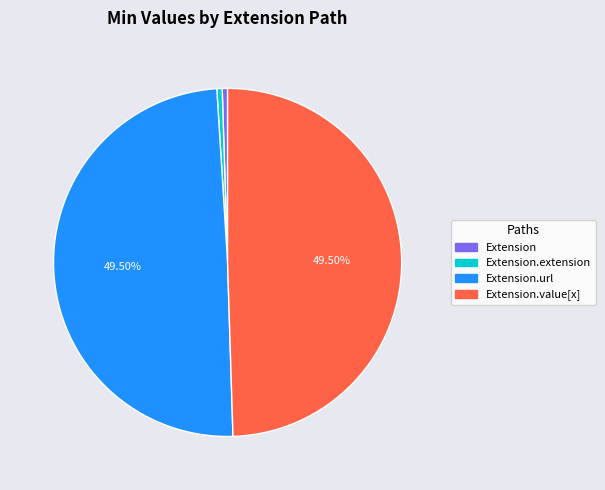

Is there any slice that represents more than half of the pie?

No